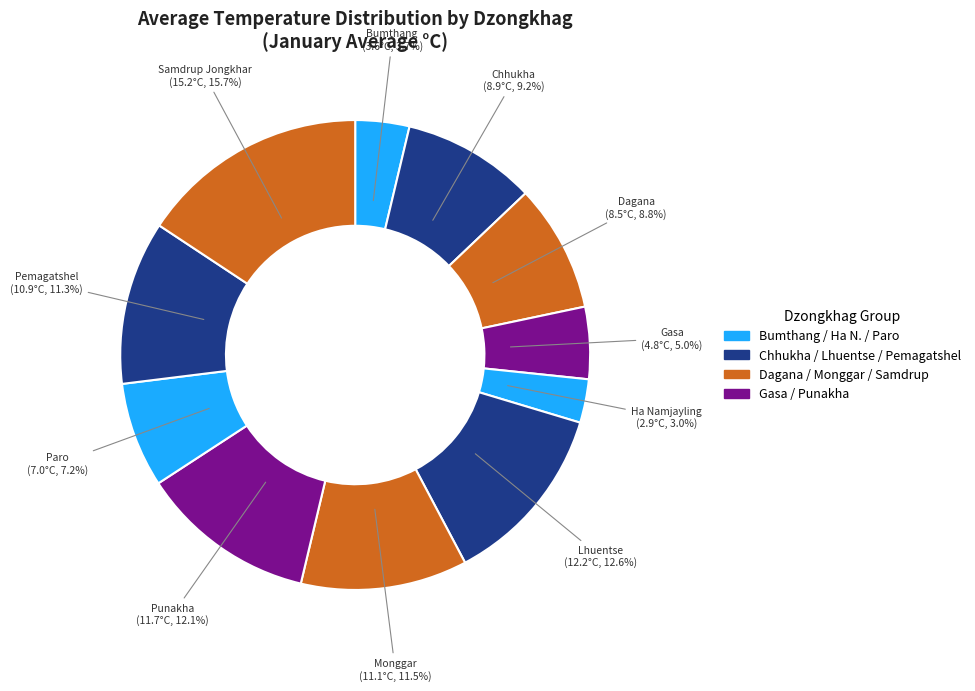

How many slices are in this pie chart?

11